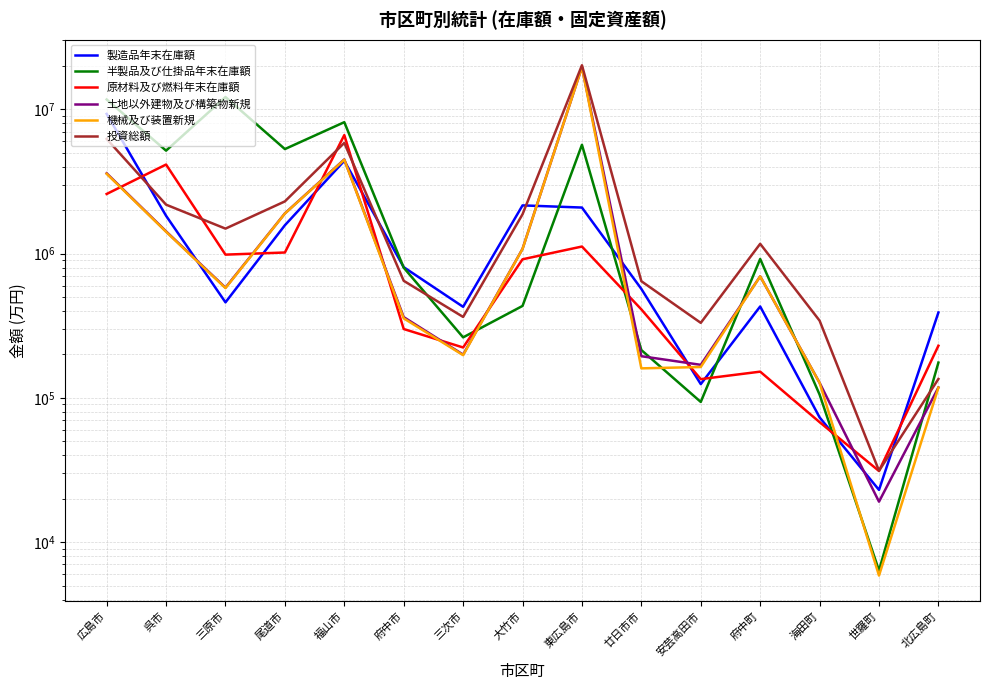

True or false: 半製品及び仕掛品年末在庫額 has more than 2 points higher than both neighbors.

True